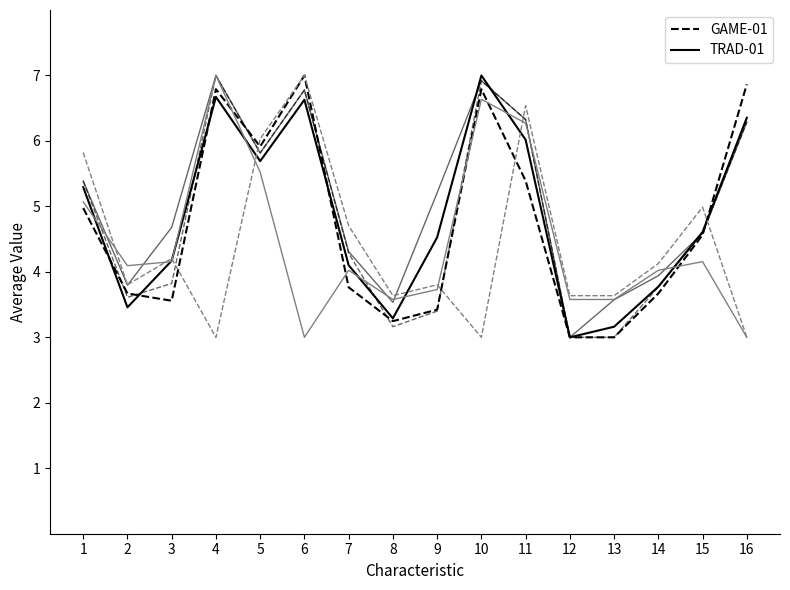

What is the total value across all series at 3?

24.6